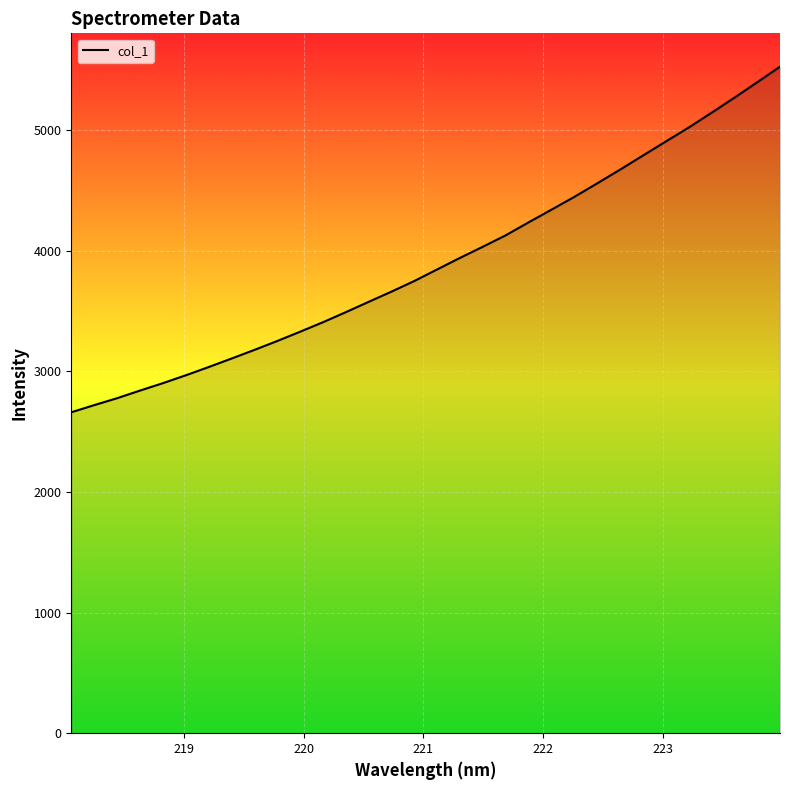

What is the difference between the maximum and minimum values?

2865.0